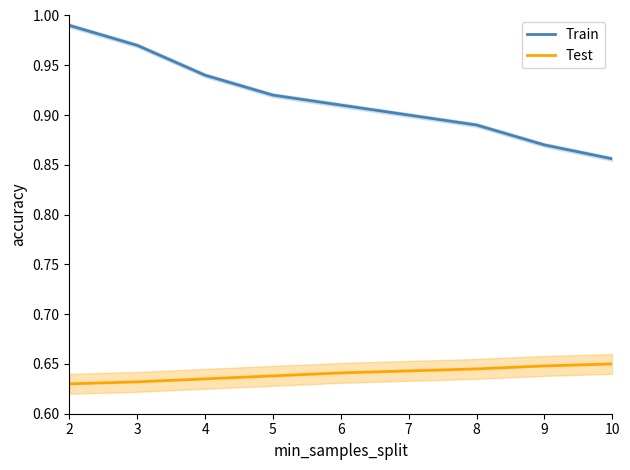

Which category has the highest value in the Train series?

2